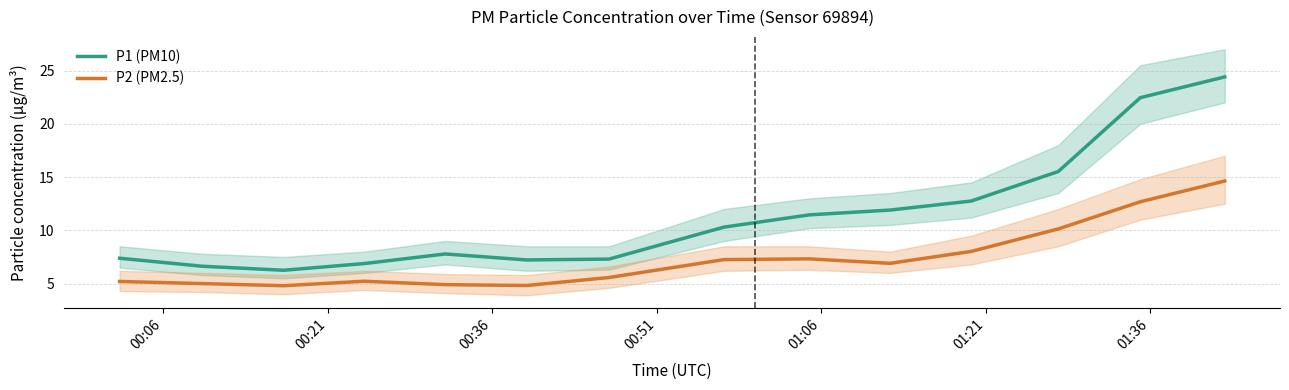

True or false: P2 (PM2.5) has more than 2 points higher than both neighbors.

False